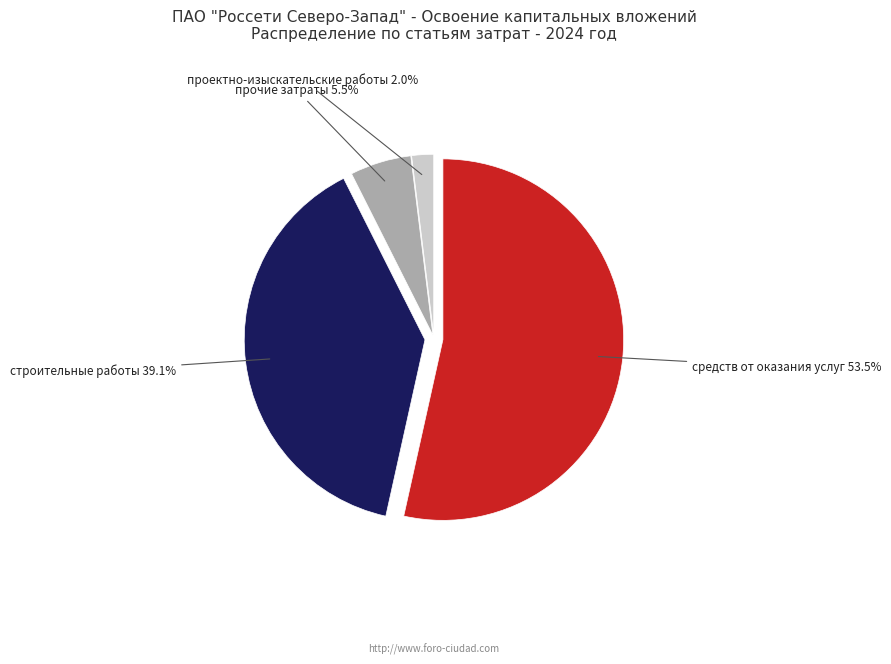

What is the smallest slice in the pie chart?

проектно-изыскательские работы